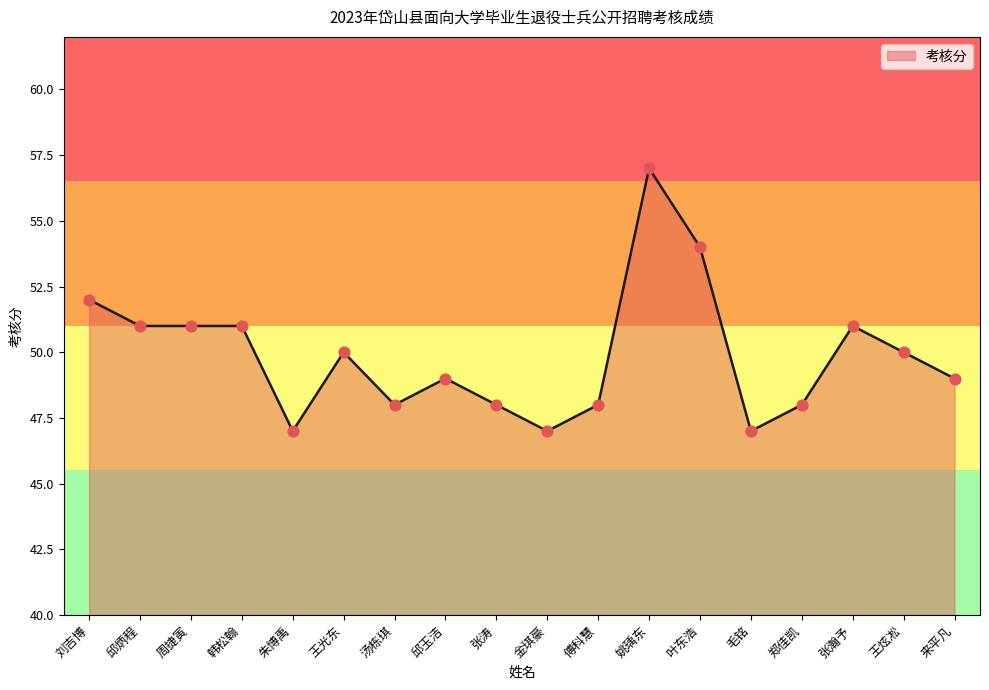

Between 周捷寅 and 刘吉博, which is larger?

刘吉博